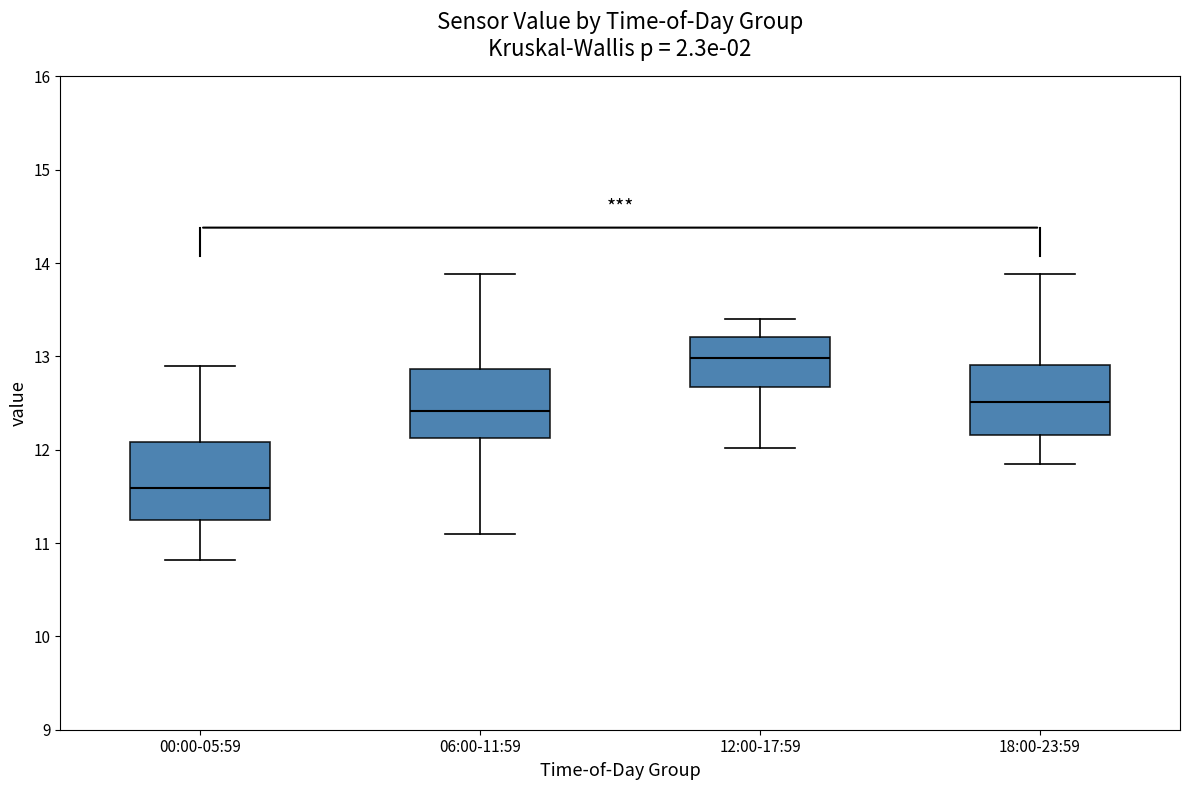

Reading left to right, transcribe this box plot: for each box, give where its median line is, the range the box spans, and where its two whiskers end, as read against the y-axis. The values are not printed on the chart, so give them approximately, as read against the axis.

00:00-05:59: median 11.6, box 11.3 to 12.1, whiskers 10.8 to 12.9
06:00-11:59: median 12.4, box 12.1 to 12.9, whiskers 11.1 to 13.9
12:00-17:59: median 13.0, box 12.7 to 13.2, whiskers 12.0 to 13.4
18:00-23:59: median 12.5, box 12.2 to 12.9, whiskers 11.9 to 13.9